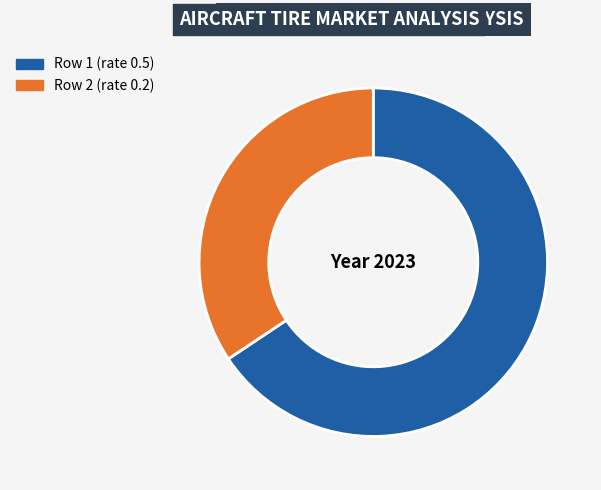

Between Row 2 (rate 0.2) and Row 1 (rate 0.5), which is larger?

Row 1 (rate 0.5)